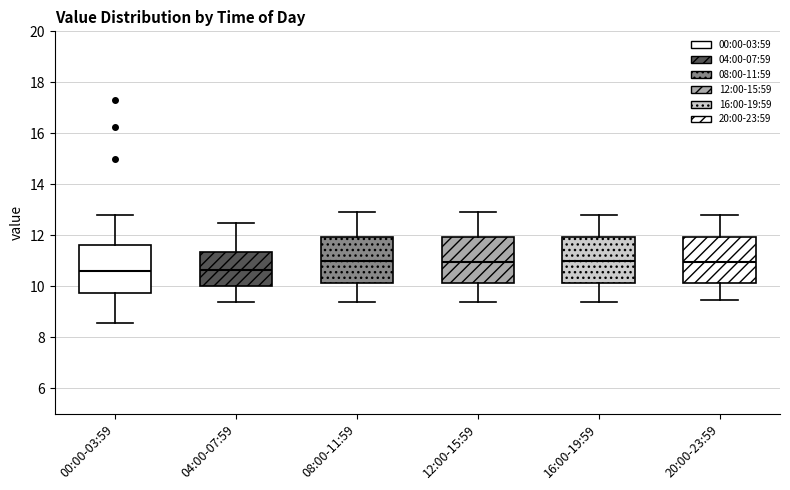

Where does the lower whisker of the box for 08:00-11:59 end on the y-axis? The values are not printed on the chart, so give them approximately, as read against the axis.

9.4